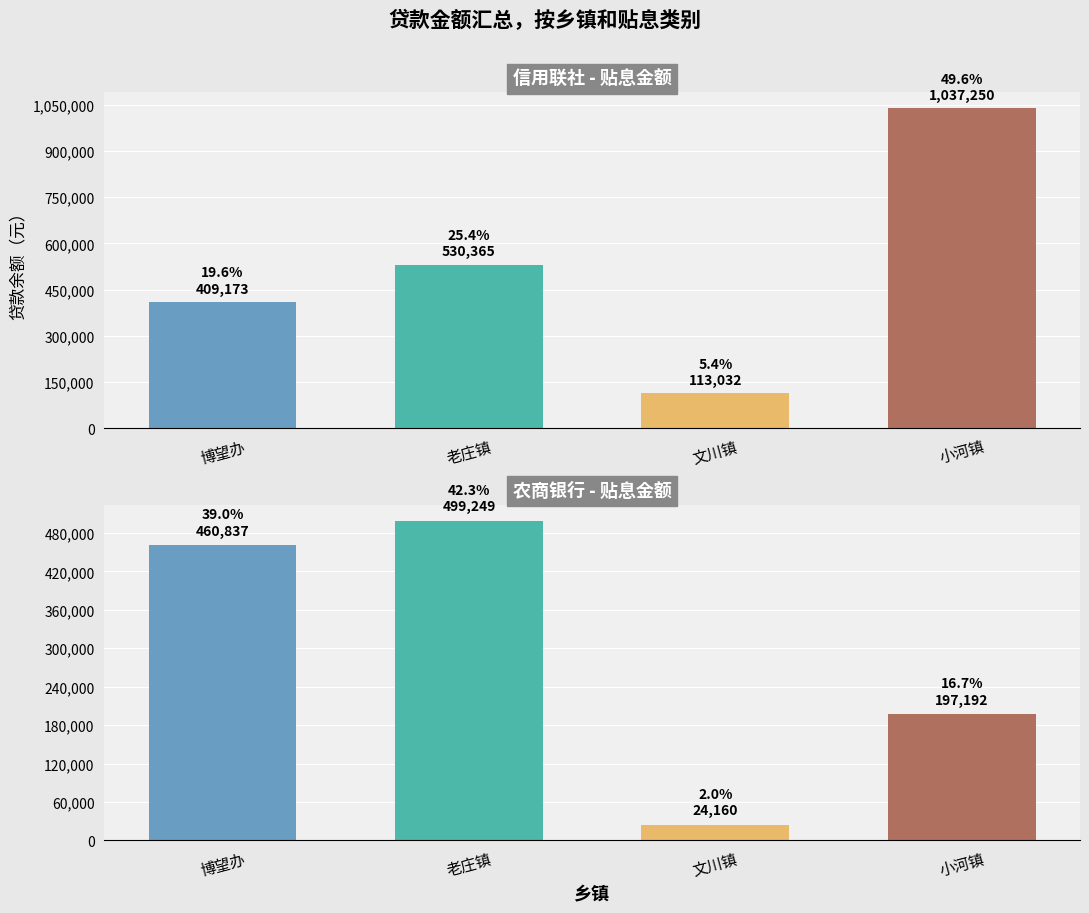

At 博望办, list the series in order from smallest to largest.

信用联社 - 贴息金额, 农商银行 - 贴息金额